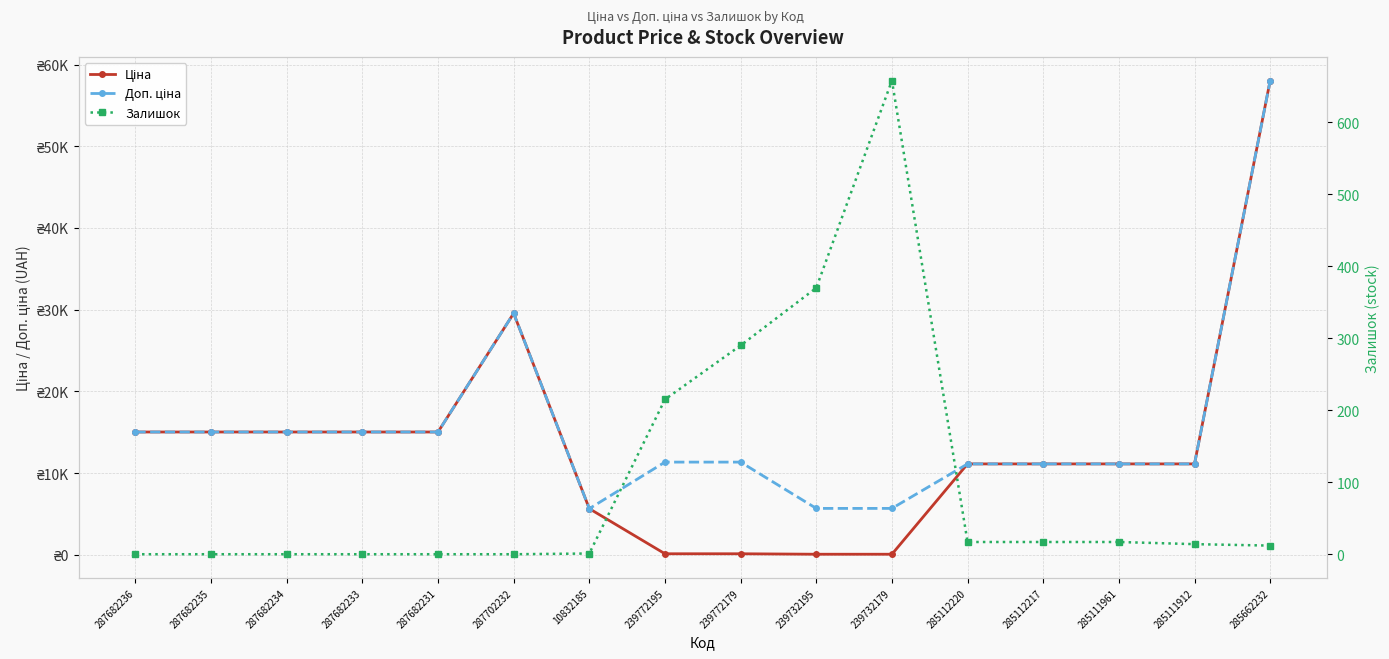

Is it true that Залишок equals 64.2 at 239772195?

False